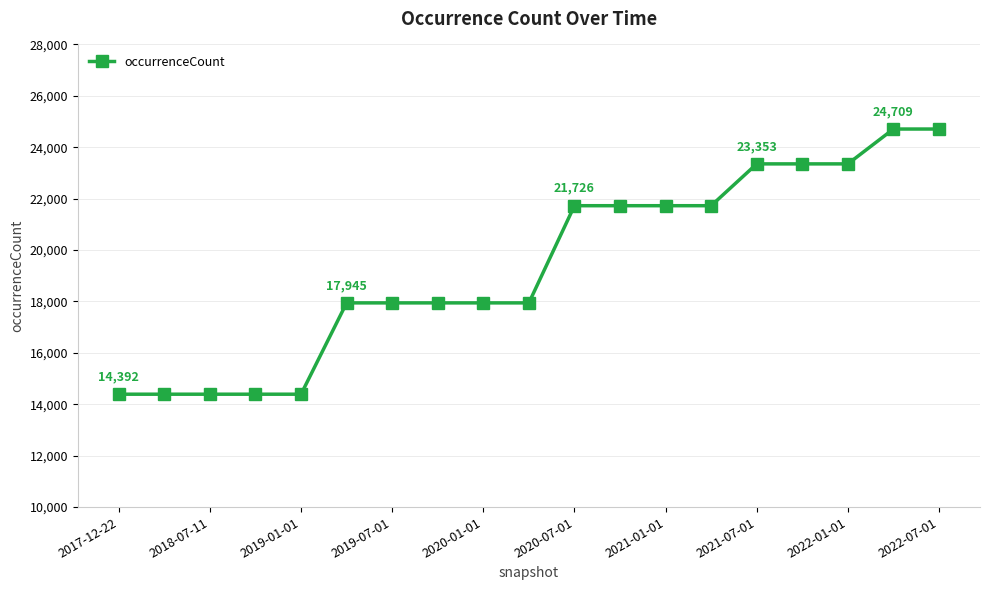

What is the value of the 16th point from the left?

23353